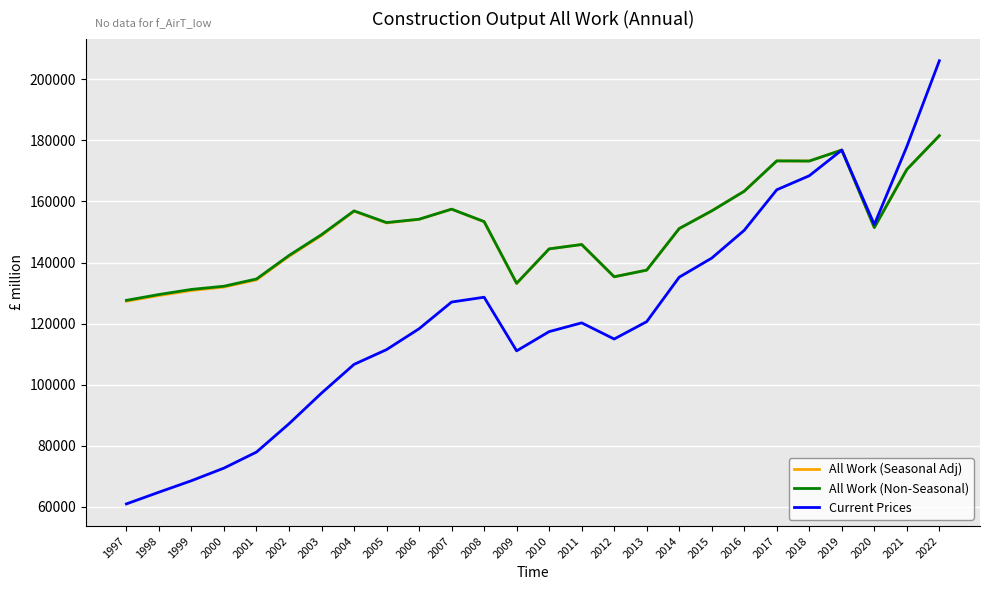

What is the total value across all series at 2009?

377412